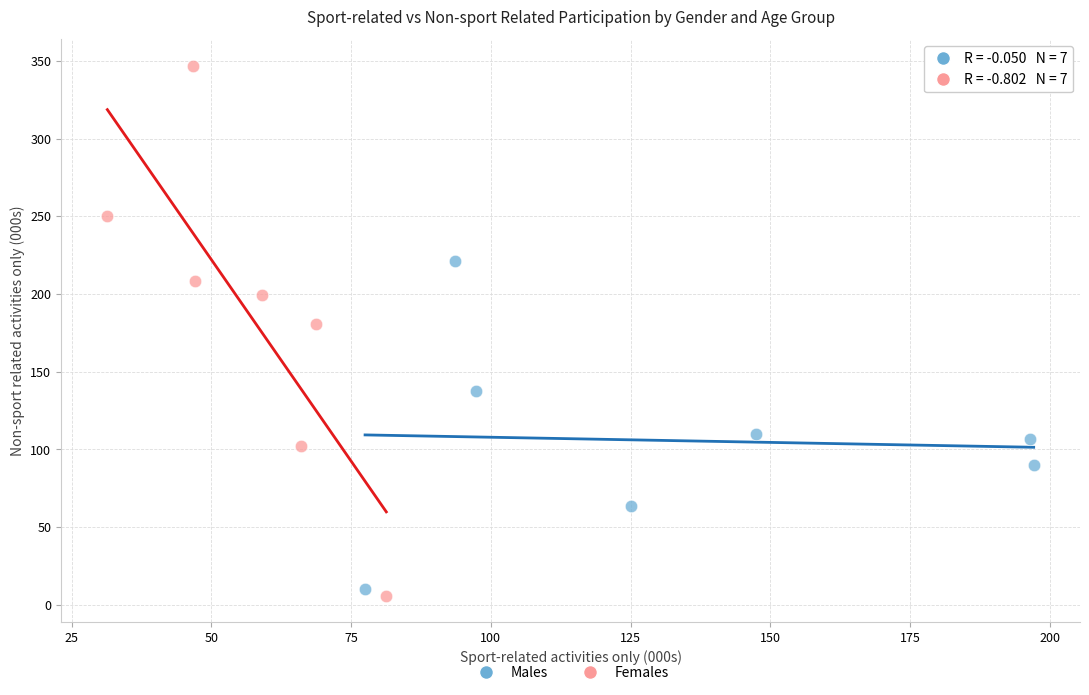

Which series reaches the maximum Y coordinate?

Females